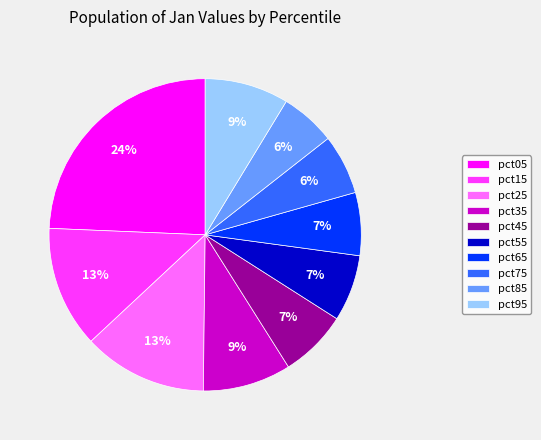

Which category has the biggest portion of the pie?

pct05